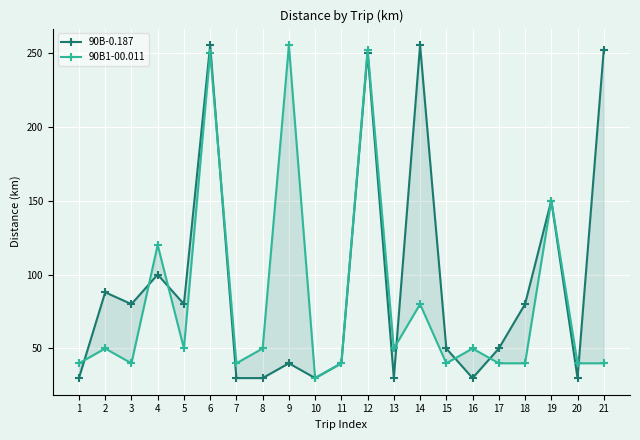

What is the greatest value displayed?

255